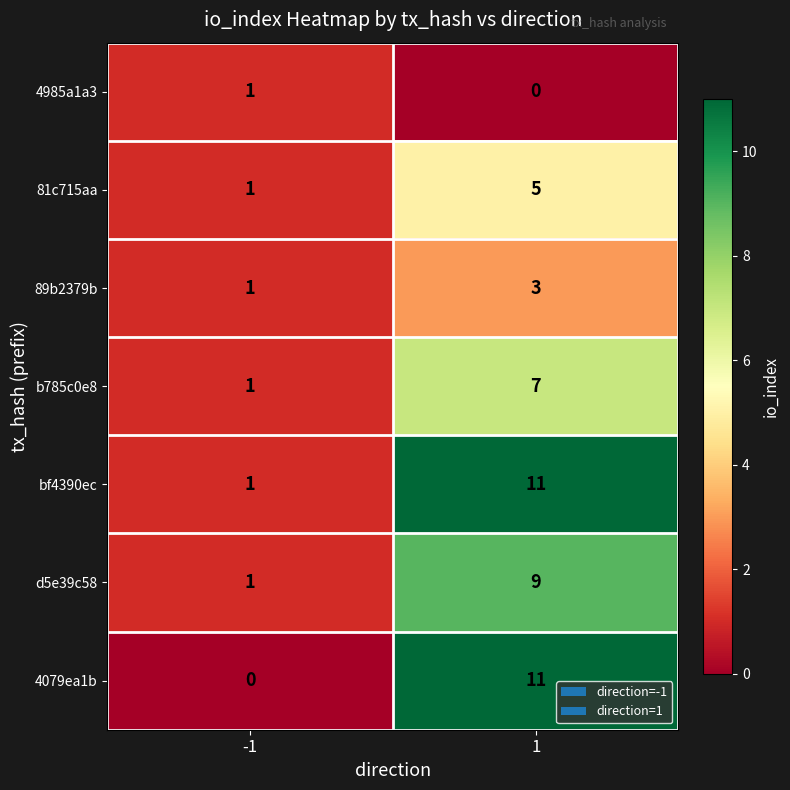

The value of d5e39c58 at -1 is 1. True or false?

True